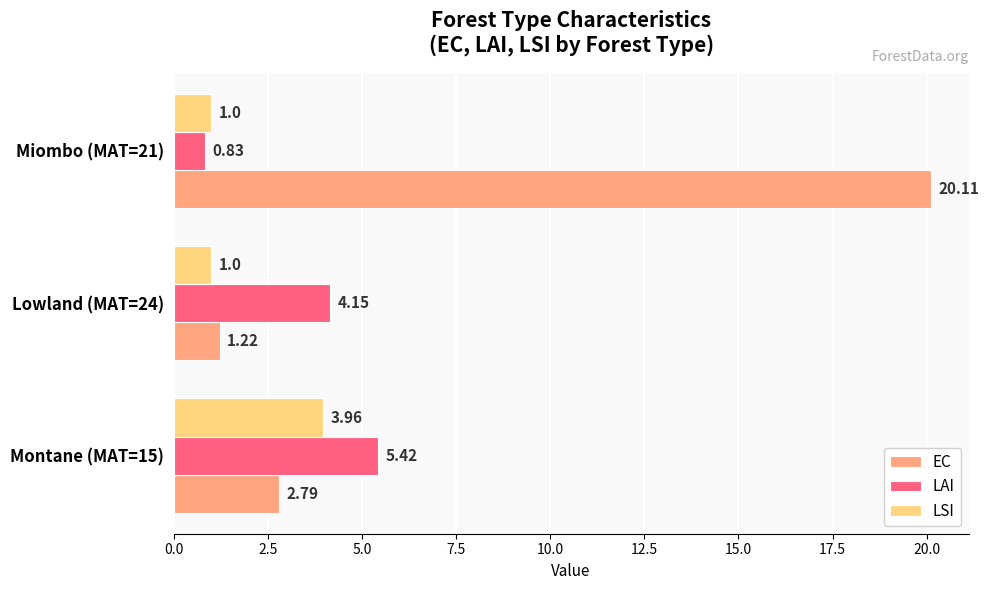

Rank the series by their maximum value, from highest to lowest.

EC, LAI, LSI